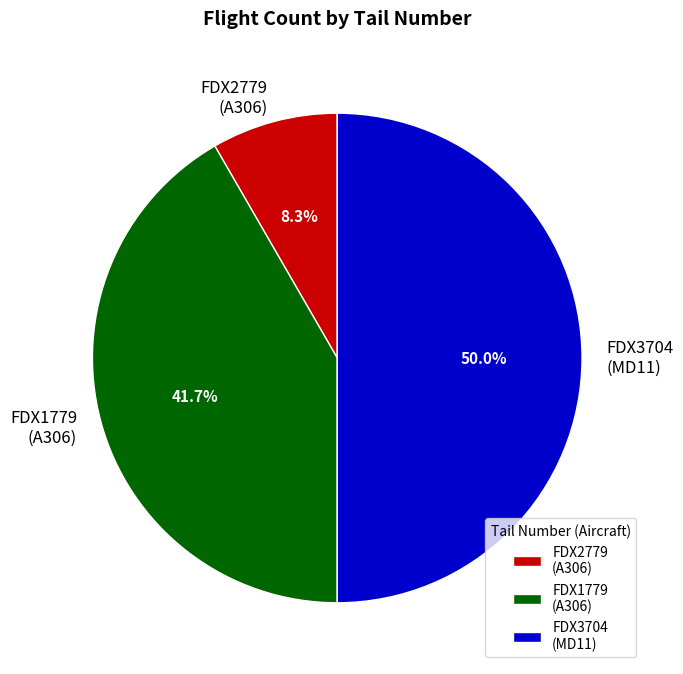

Does FDX1779 (A306) account for over 50% of the chart?

No